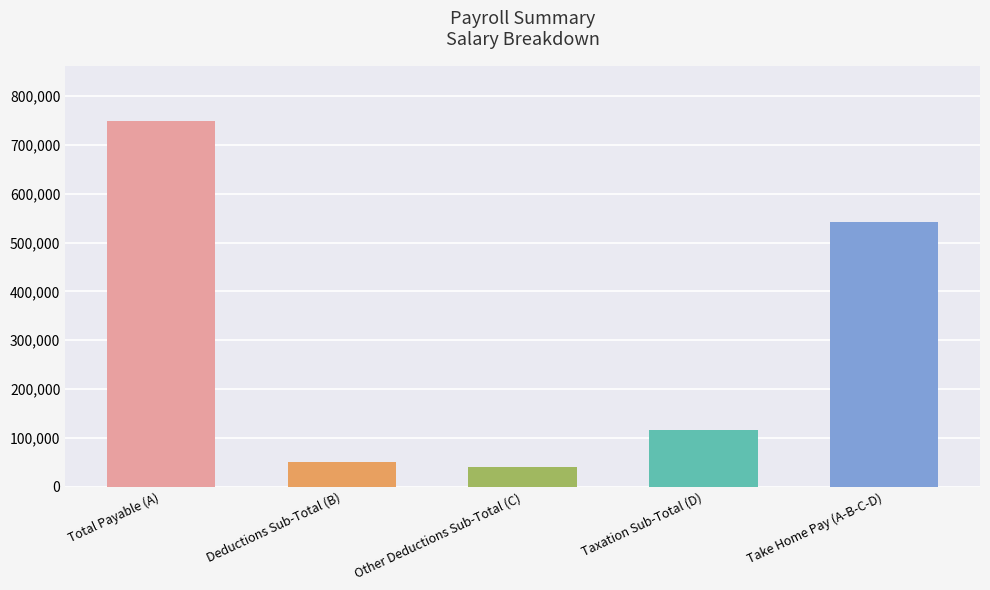

What is the change in value from Deductions Sub-Total (B) to Taxation Sub-Total (D)?

+64326.7